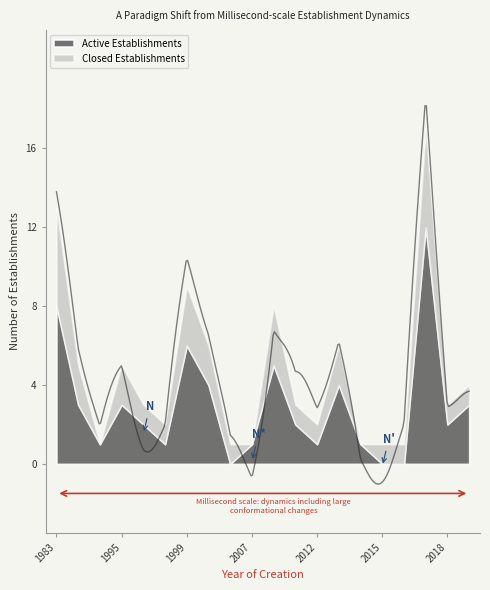

Where does the Active Establishments series first go above 2?

1983